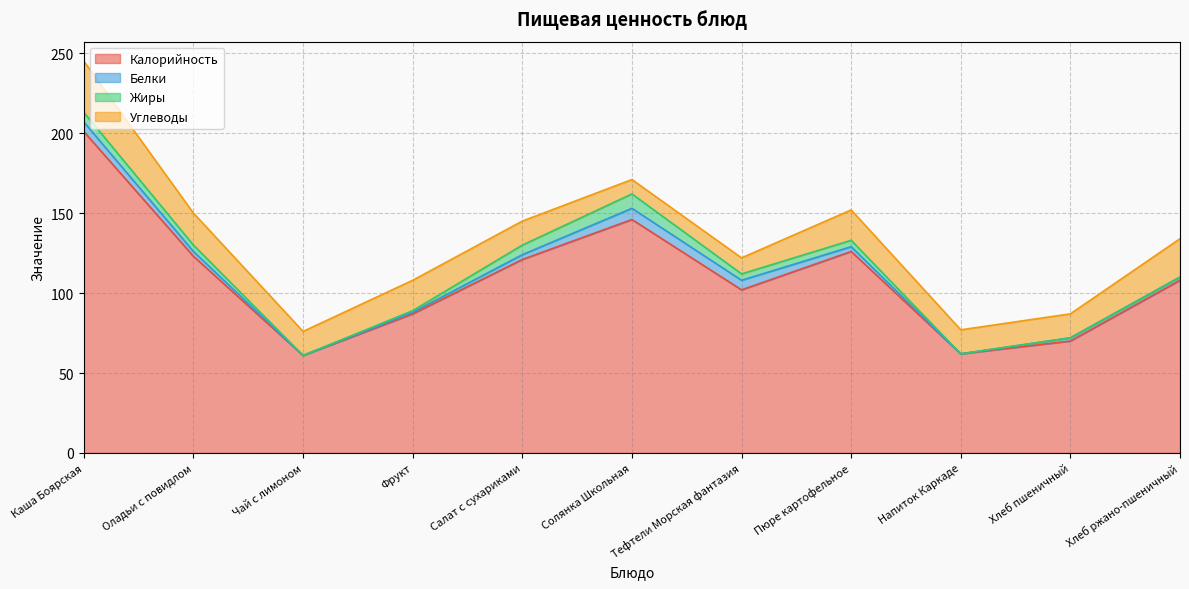

What is the label of the 3rd point from the left?

Чай с лимоном